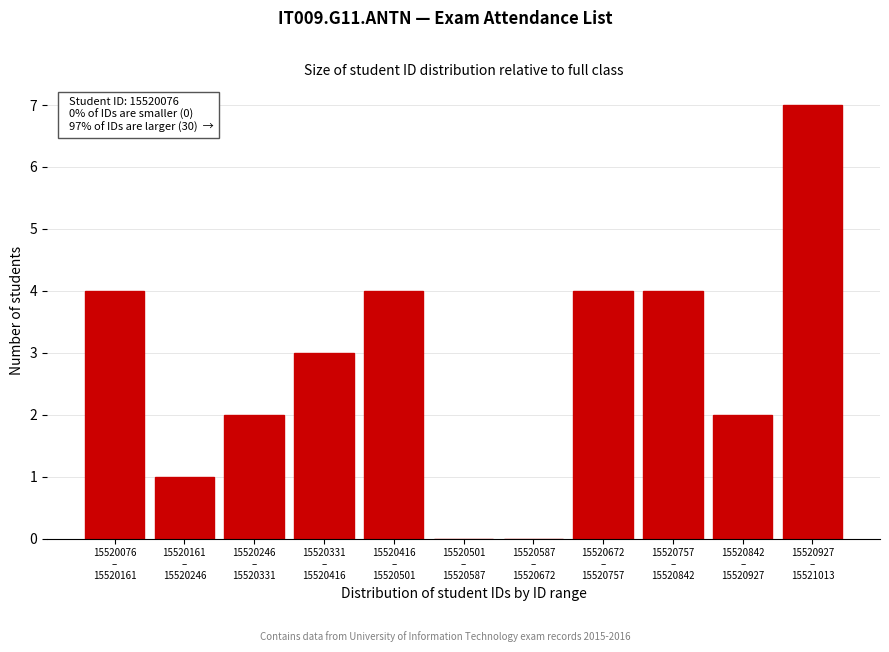

Count the number of data series in this chart.

1